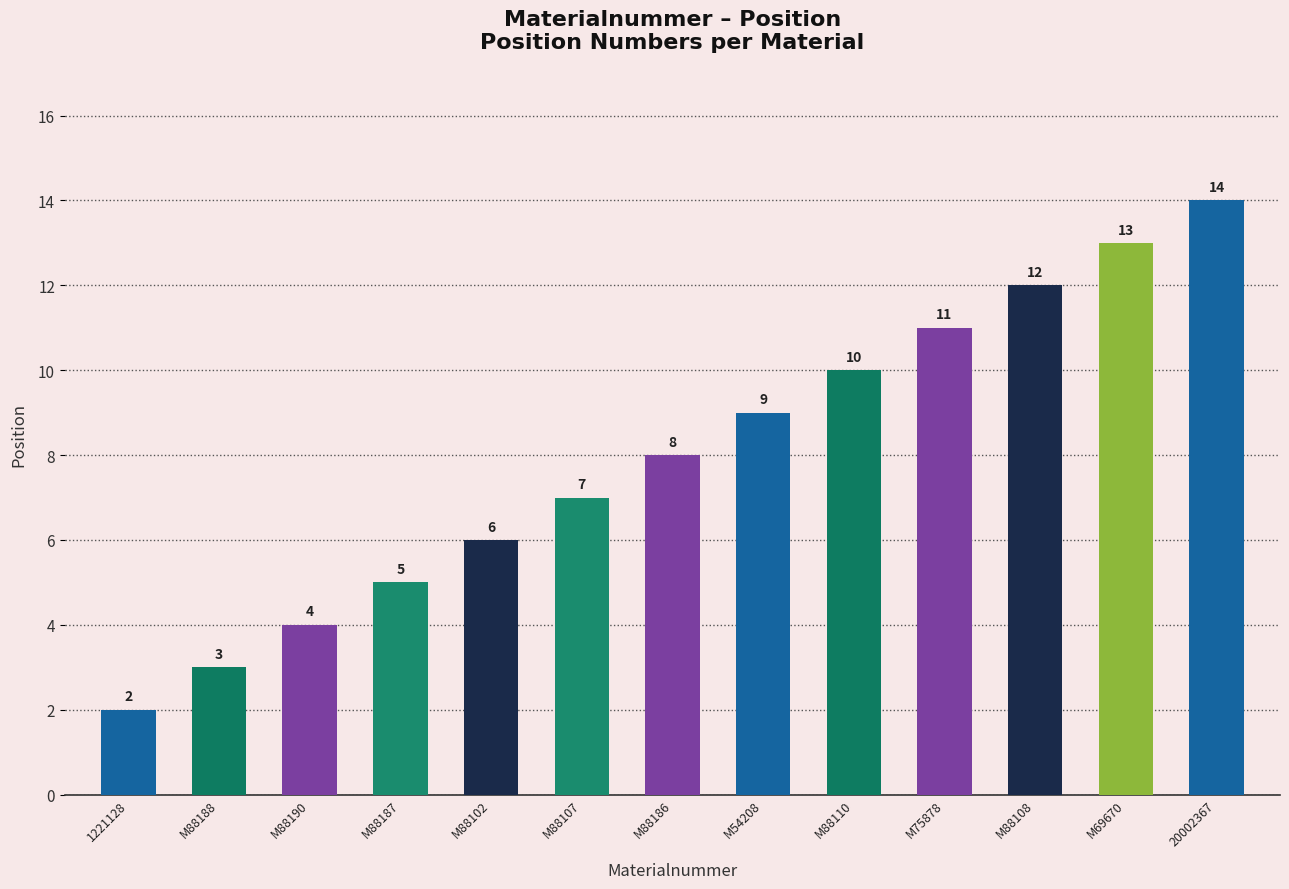

Is it true that the value at M75878 is 17?

False